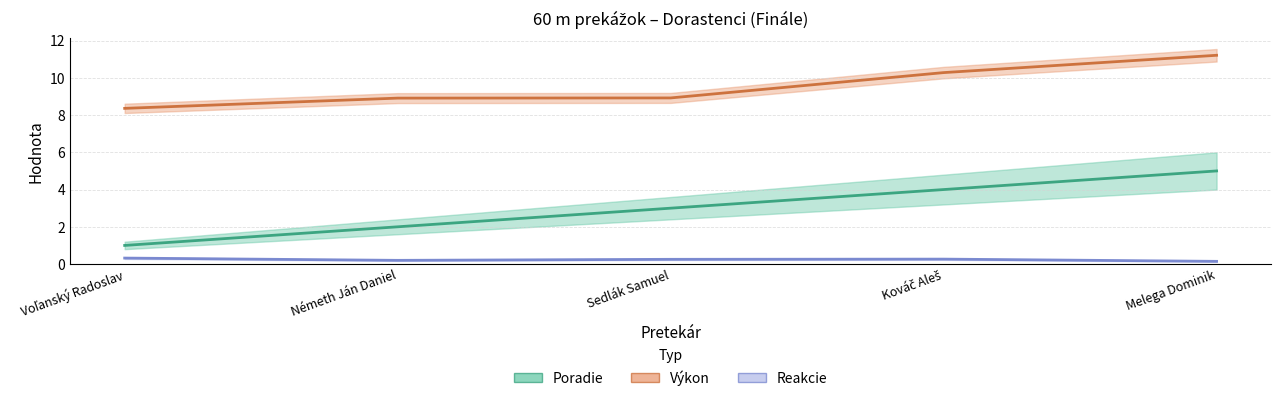

What are all the series names shown in the legend?

Poradie, Výkon, Reakcie